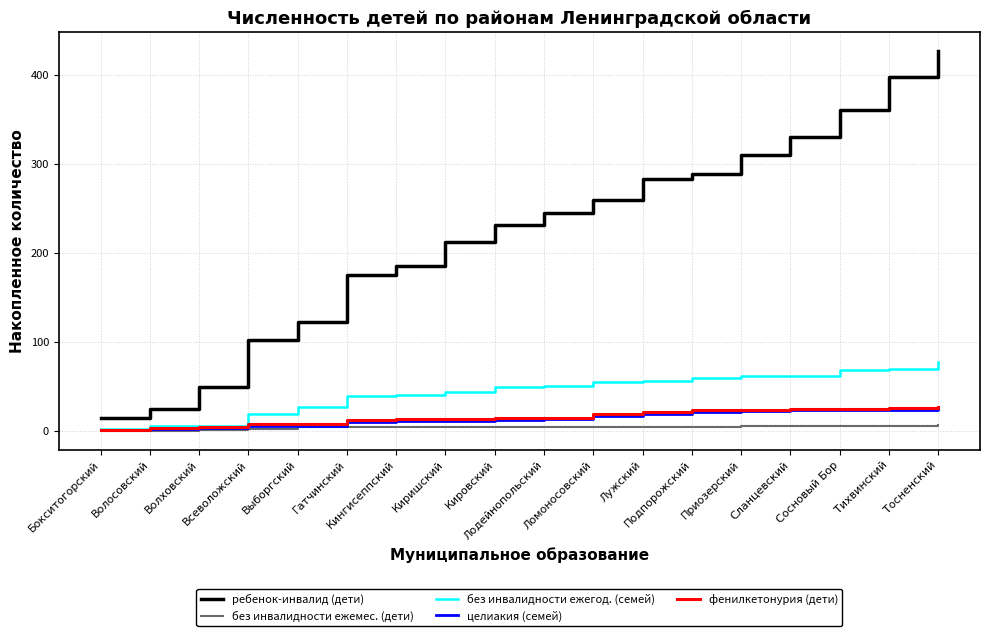

Does the chart have visible grid lines?

Yes